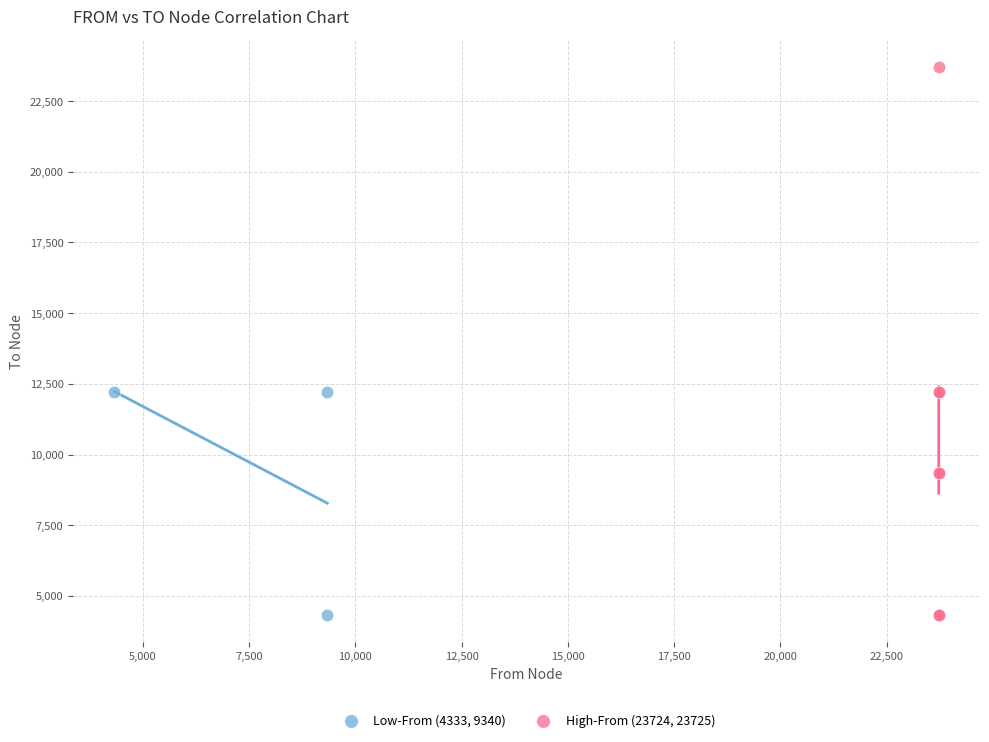

Which series reaches the maximum Y coordinate?

High-From (23724, 23725)